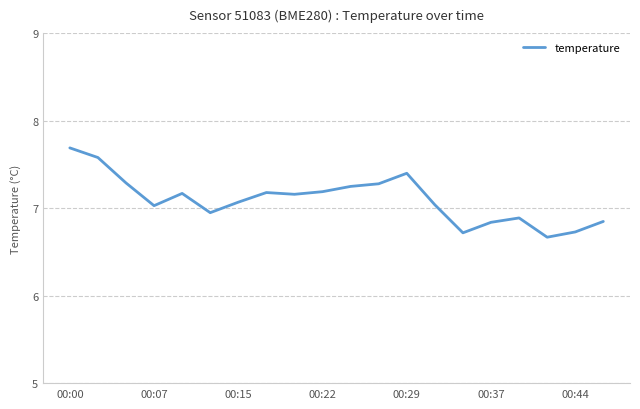

What is the minimum value shown in the chart?

6.7